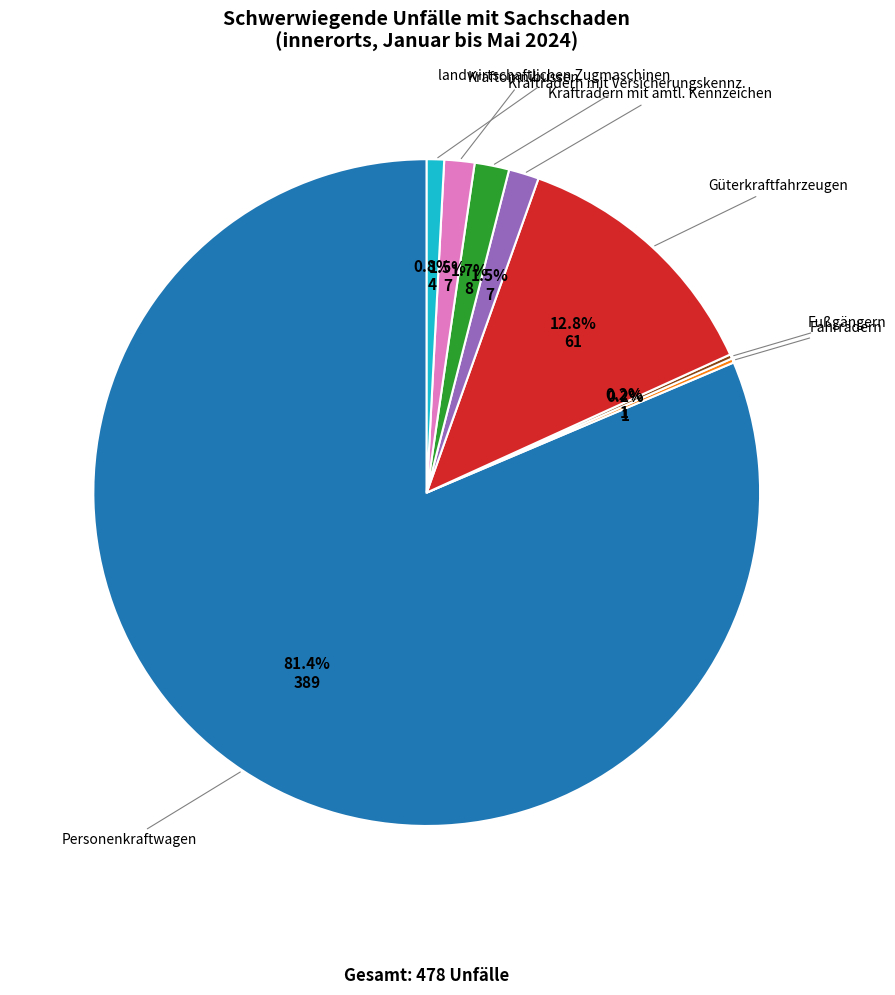

To the nearest percent, what is the average slice percentage?

12%